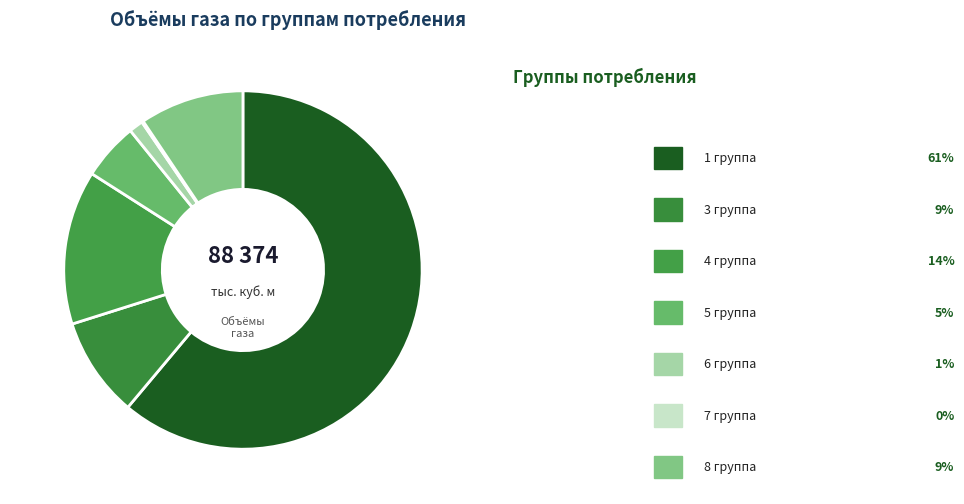

Is it true that 3 группа is 24% of the pie?

False